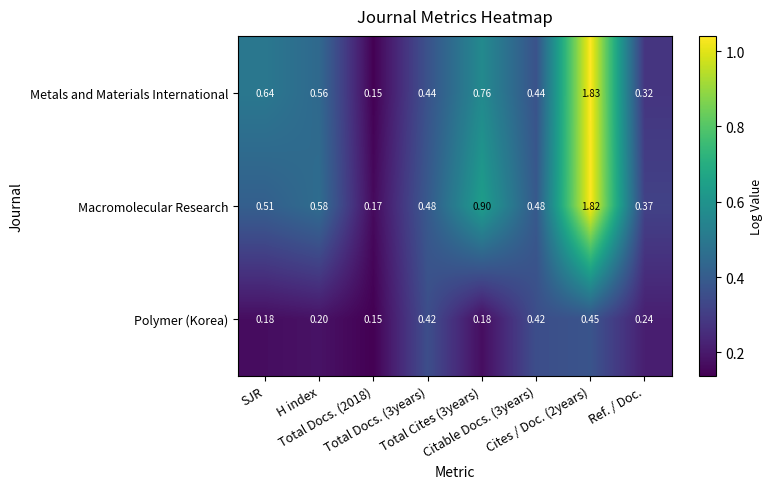

What is the total value across all series at Cites / Doc. (2years)?

4.1